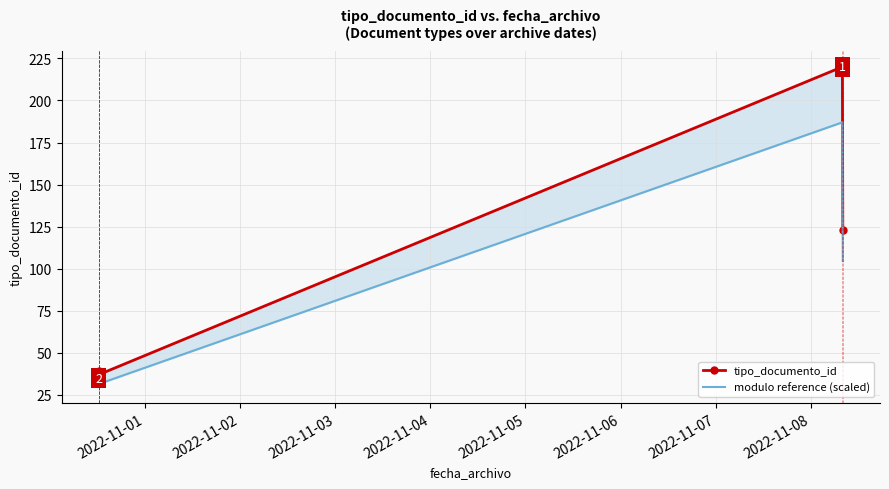

Is the value of modulo reference (scaled) at 2022-11-04 greater than the value of tipo_documento_id at 2022-11-07?

No